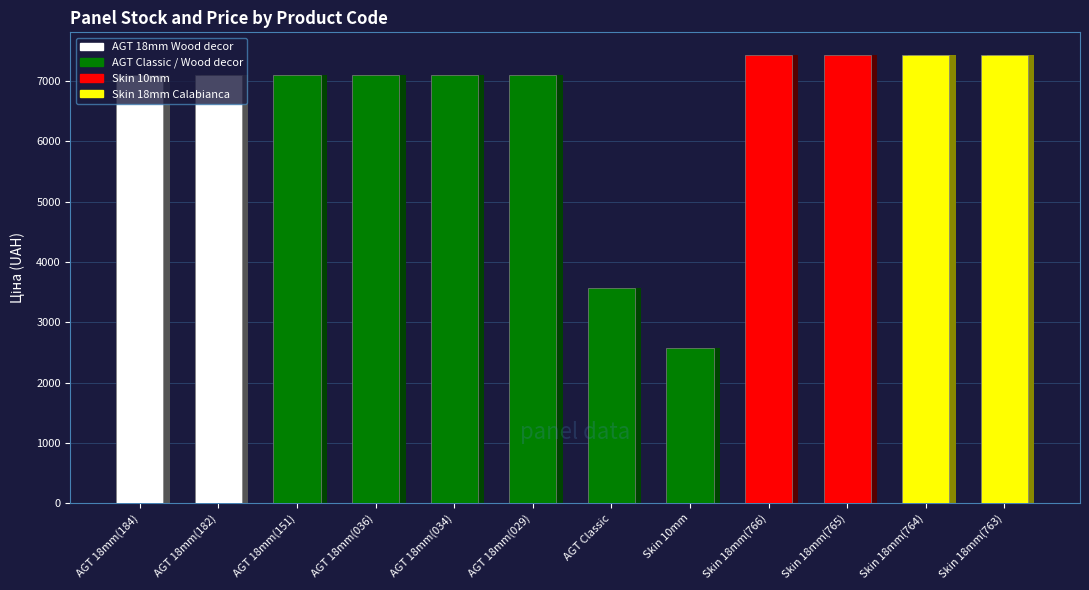

Approximately how many times larger is the value at AGT 18mm(034) compared to Skin 18mm(764)?

1.0